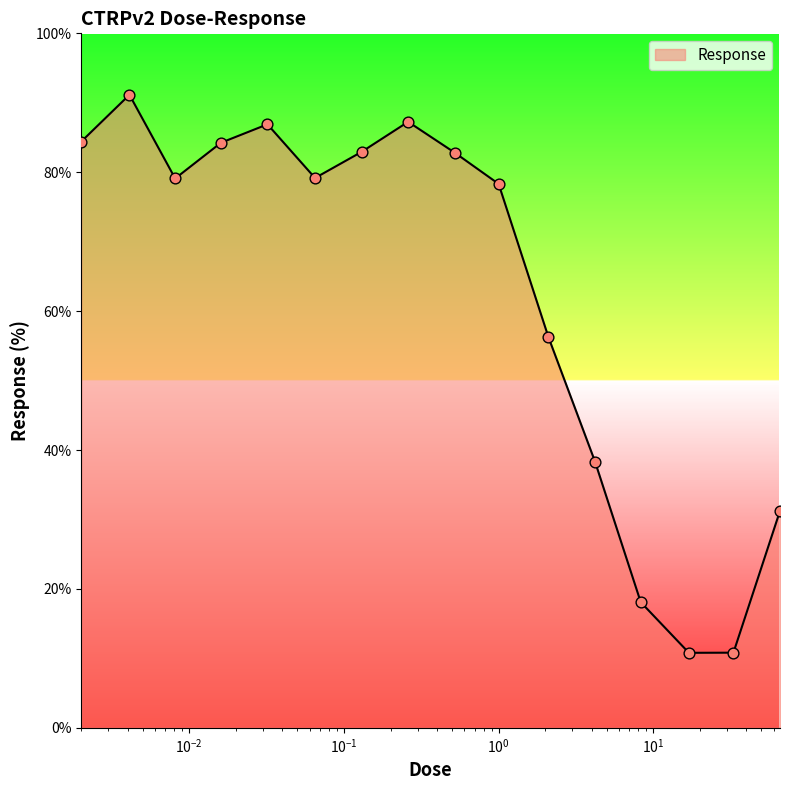

What is the minimum value shown in the chart?

10.8